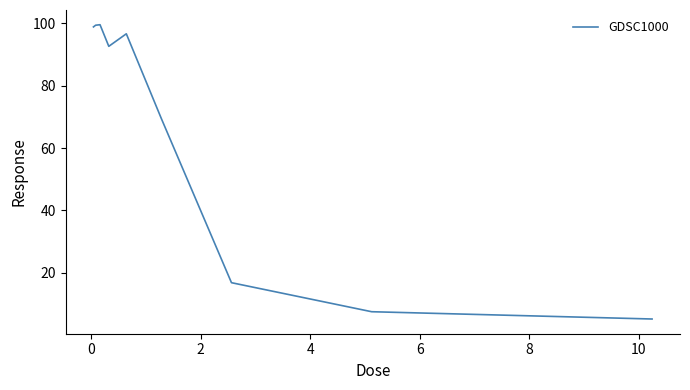

Is this an area chart (filled region under the line)?

No